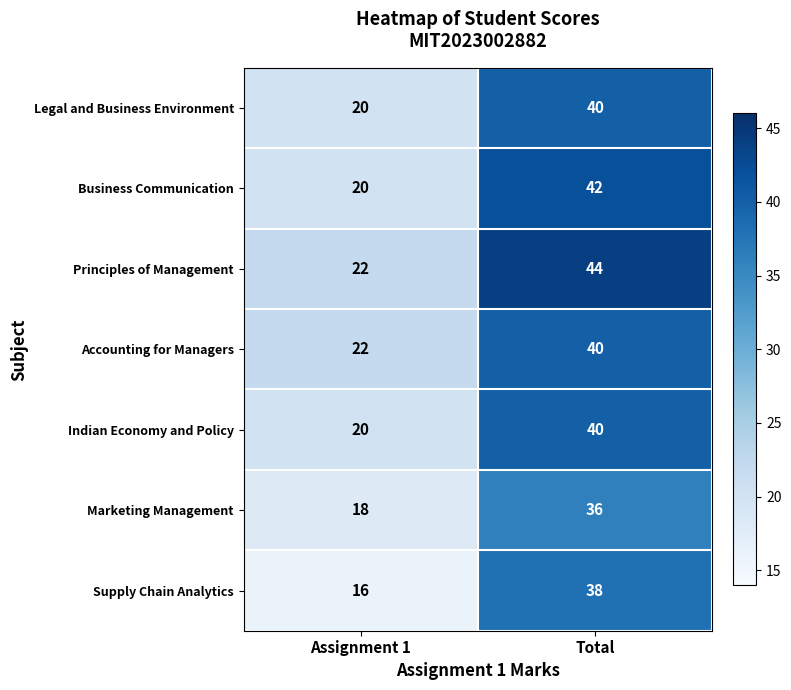

What is the difference between the Accounting for Managers values at Assignment 1 and Total?

18